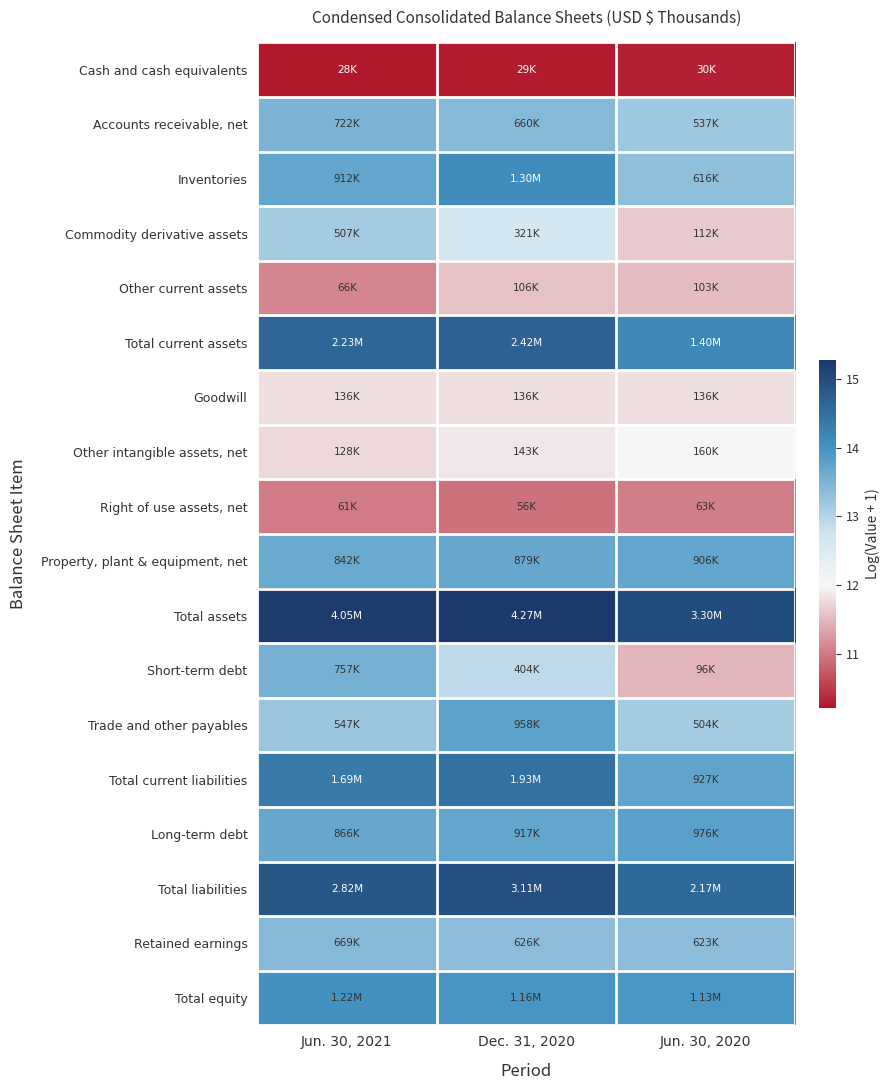

Which series has the largest total across all categories?

Total assets